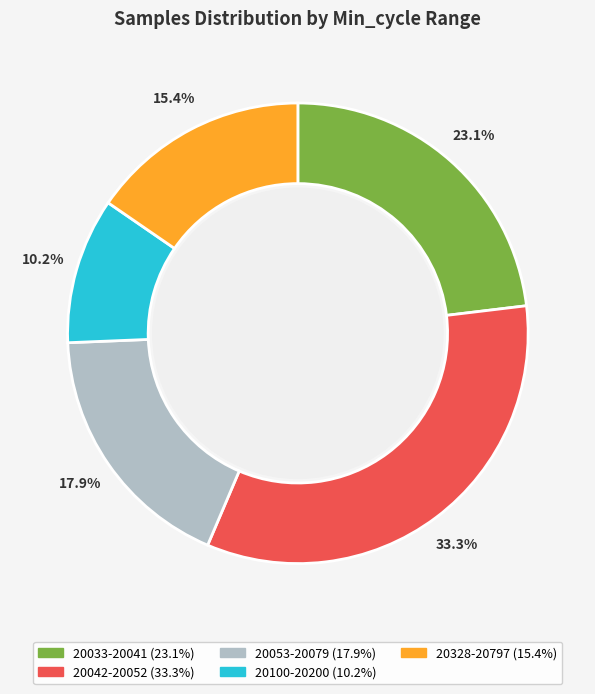

Is there any slice that represents more than half of the pie?

No